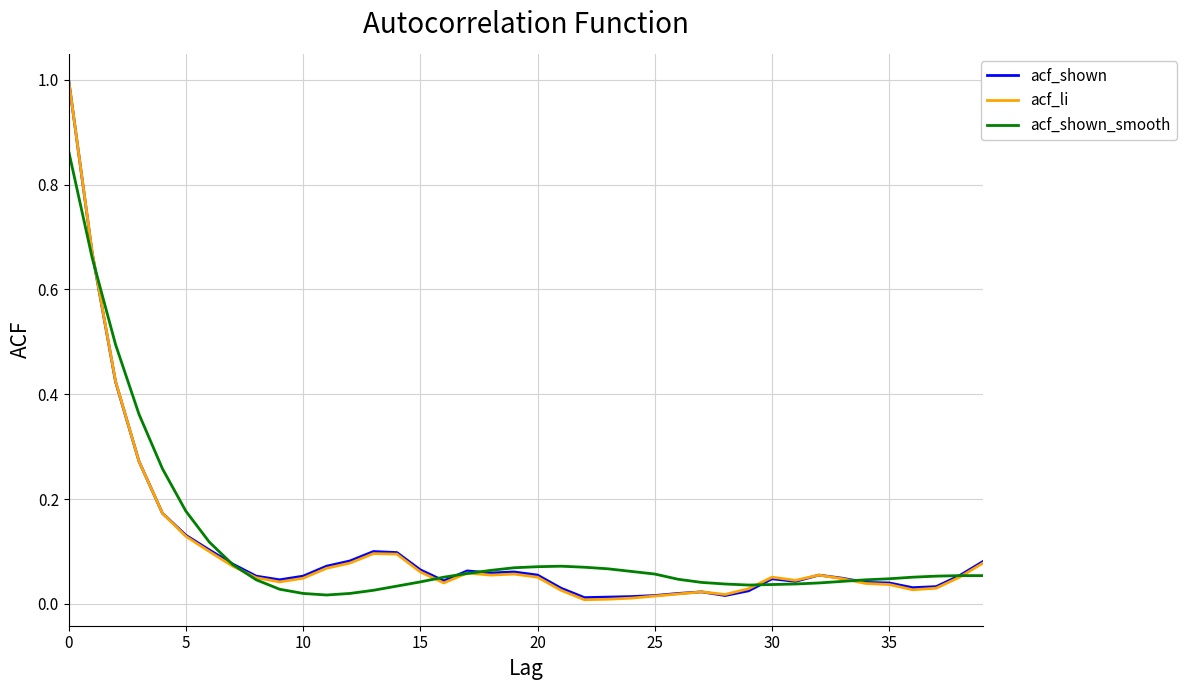

How many categories are shown in the chart?

40